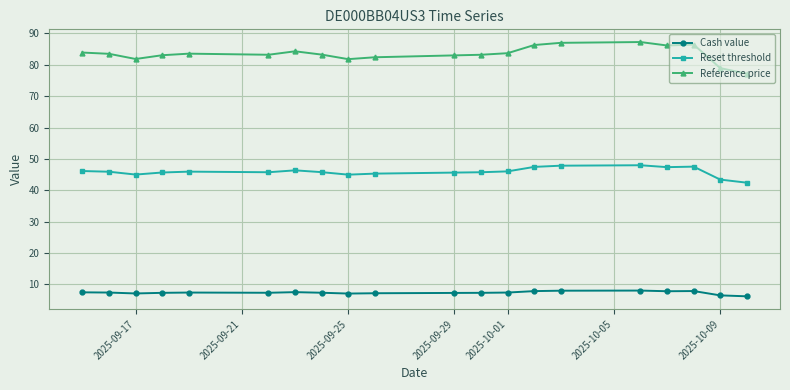

What is the maximum value for Reset threshold?

48.0